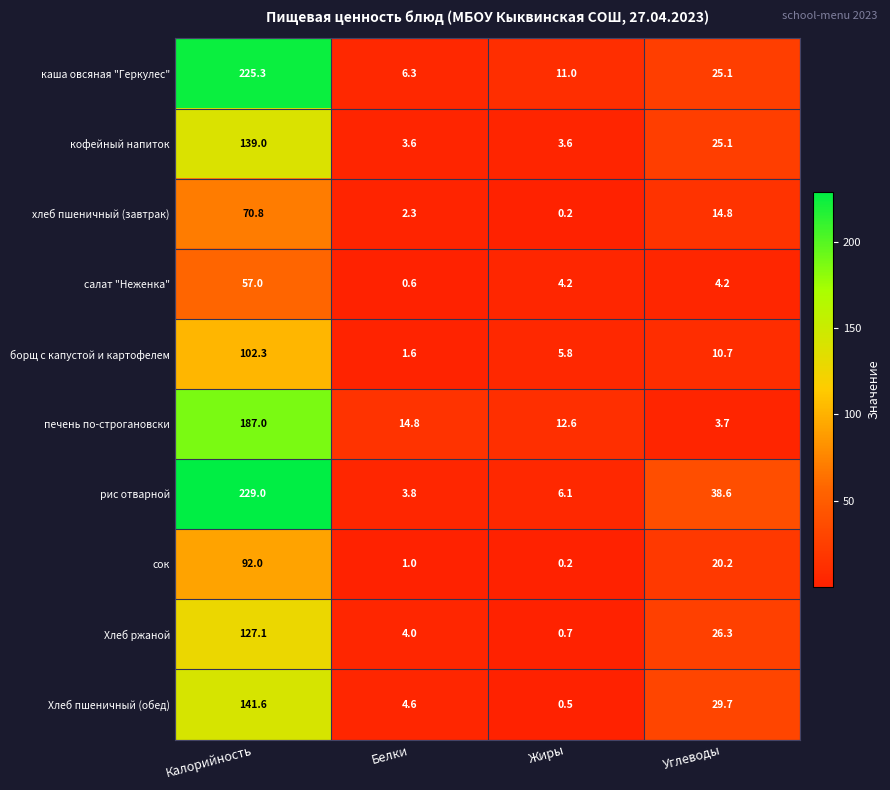

Which series has the largest range (max minus min)?

рис отварной